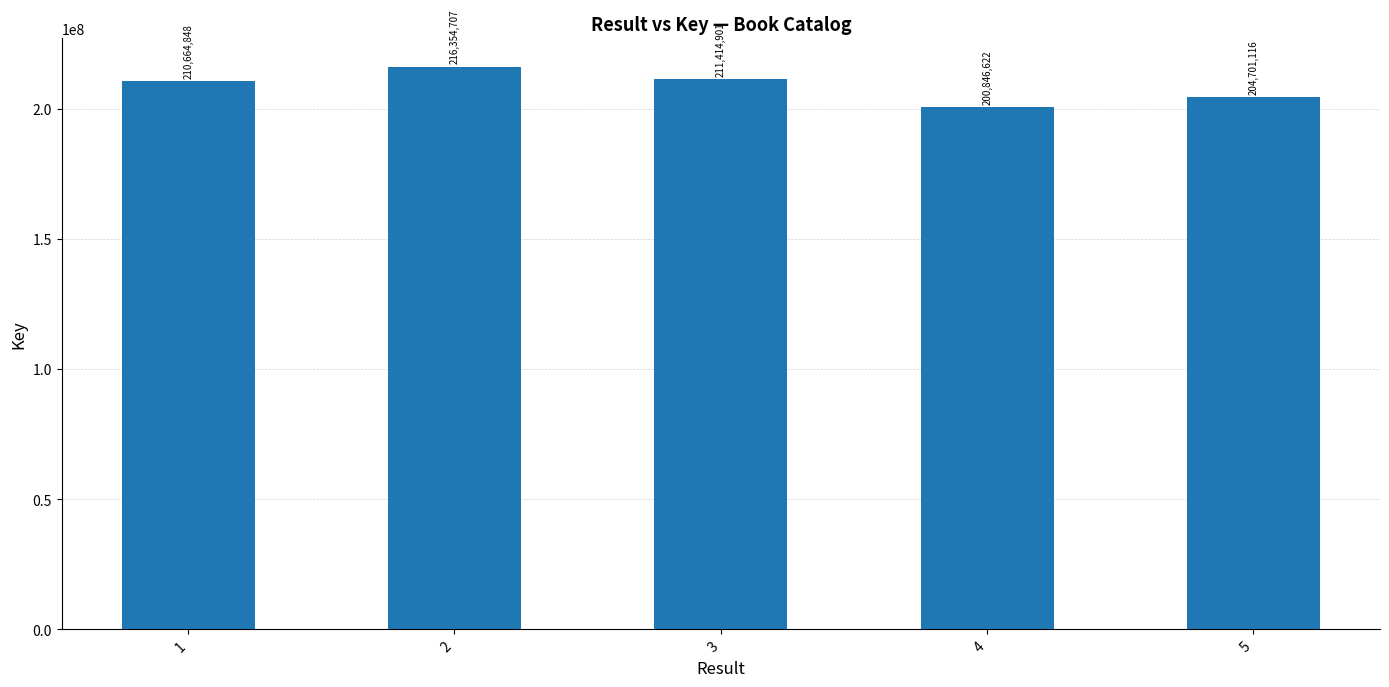

What is the value of the 3rd bar from the left?

211414901